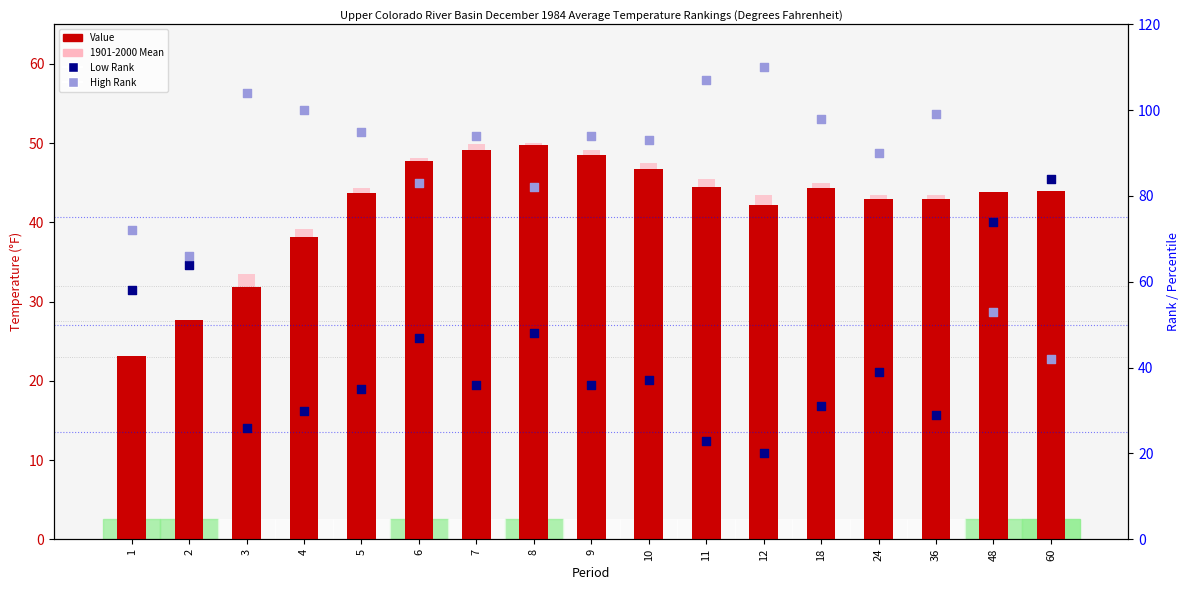

At which category is the sum across all series the highest?

8